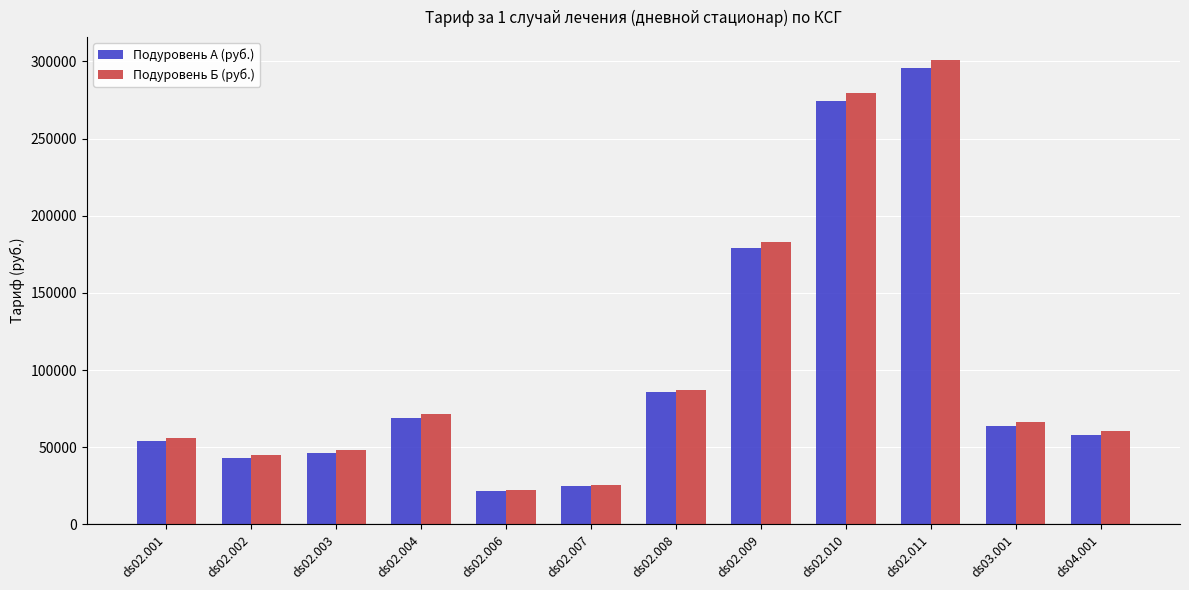

The value of Подуровень Б (руб.) at ds02.001 is 56158.4. True or false?

True